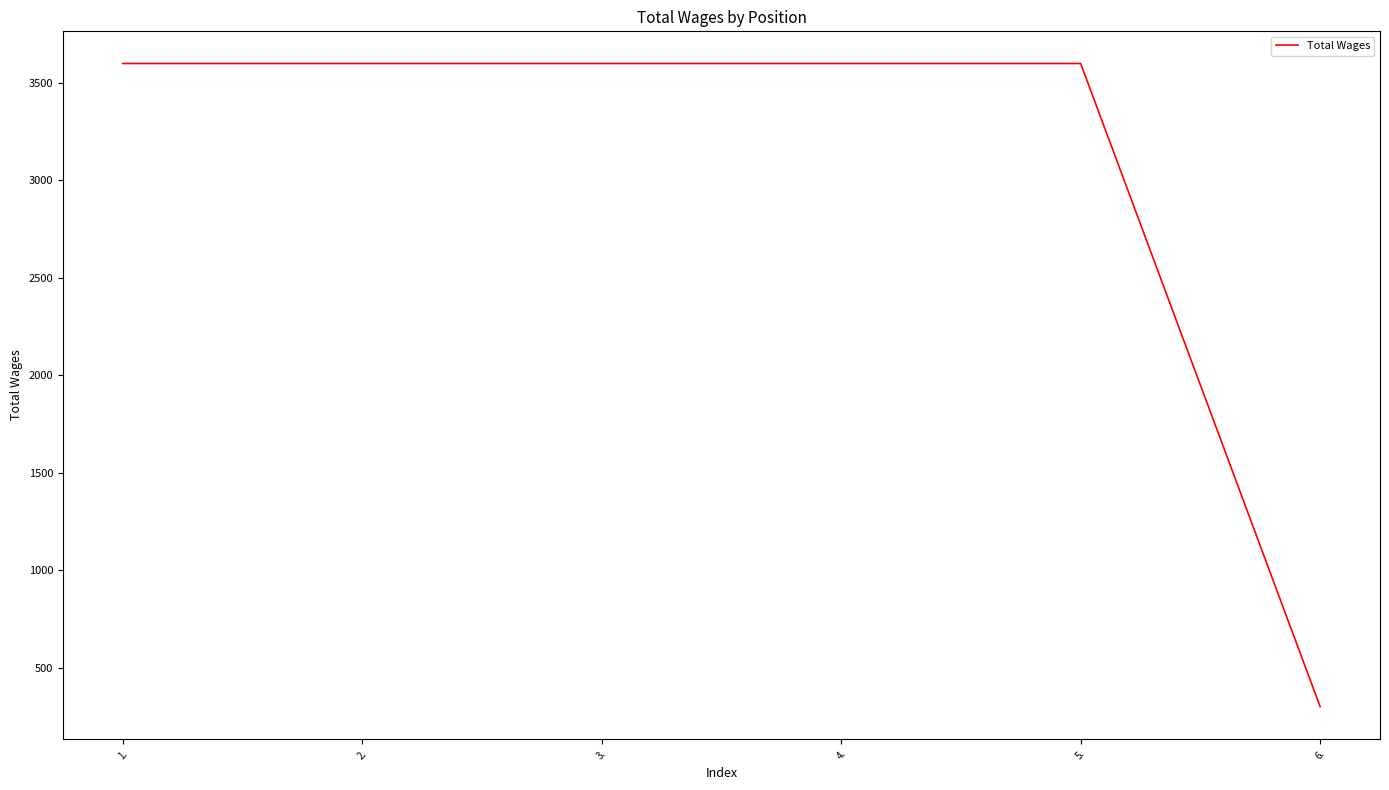

Reading right to left, list all the values displayed in this chart.

300	3600	3600	3600	3600	3600